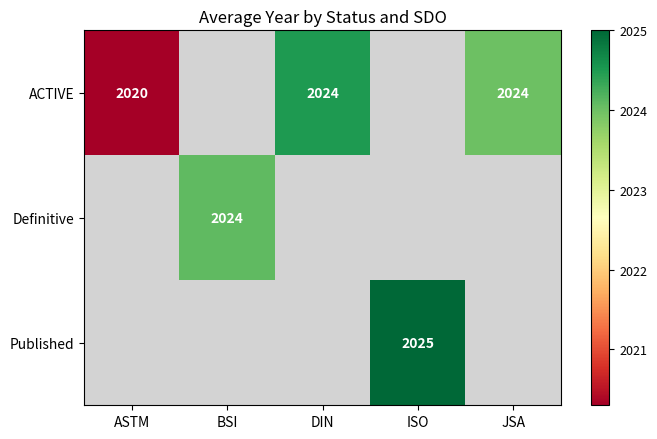

At how many categories does at least one series exceed 2020?

5